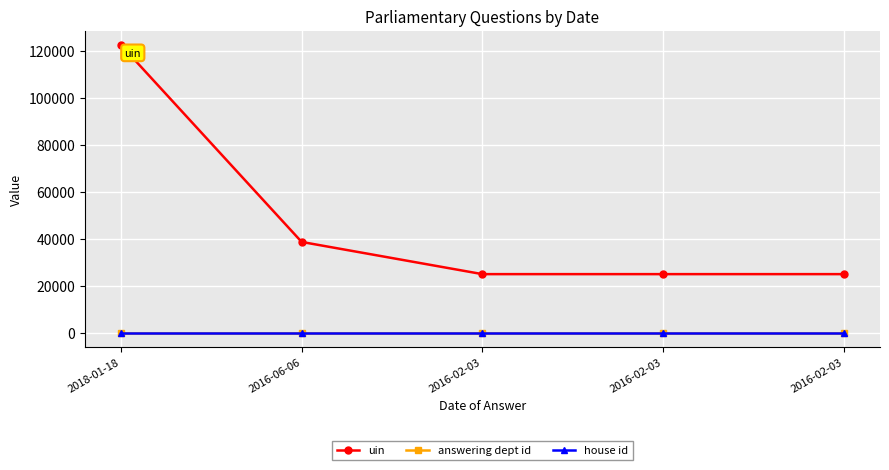

The value of answering dept id at 2016-06-06 is 26. True or false?

False